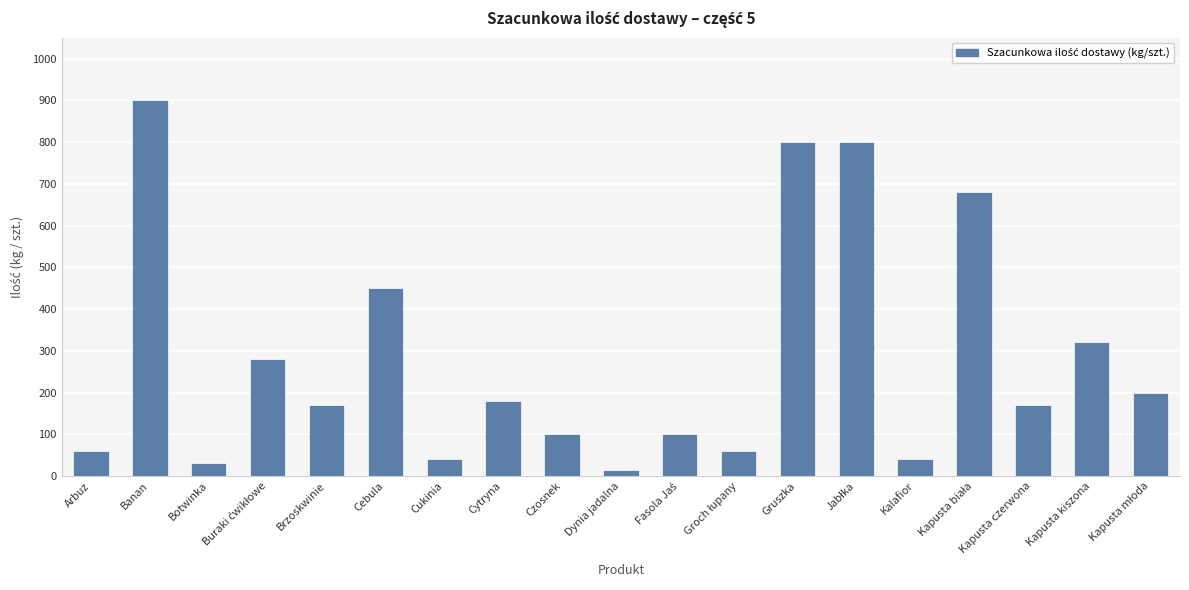

Which has a higher value, Cytryna or Dynia jadalna?

Cytryna